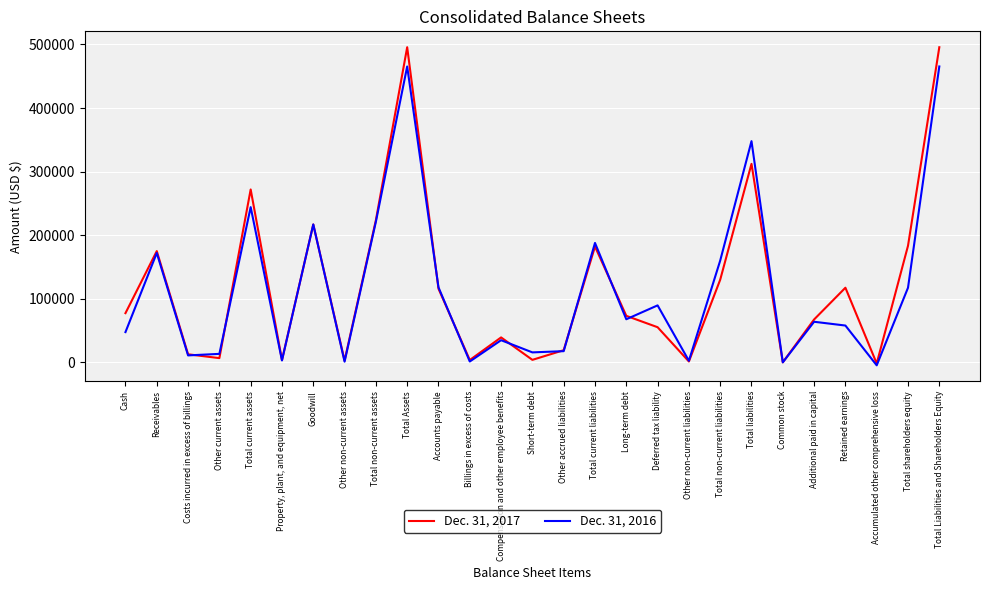

What is the minimum value shown in the chart?

-4577